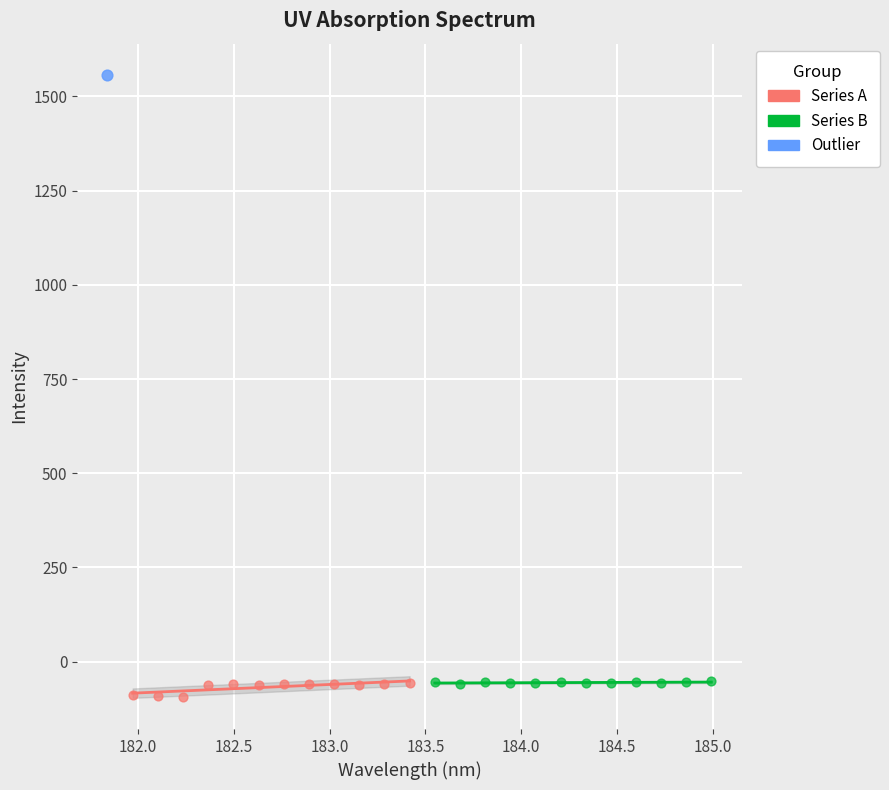

What are all the series names shown in the legend?

Series A, Series B, Outlier